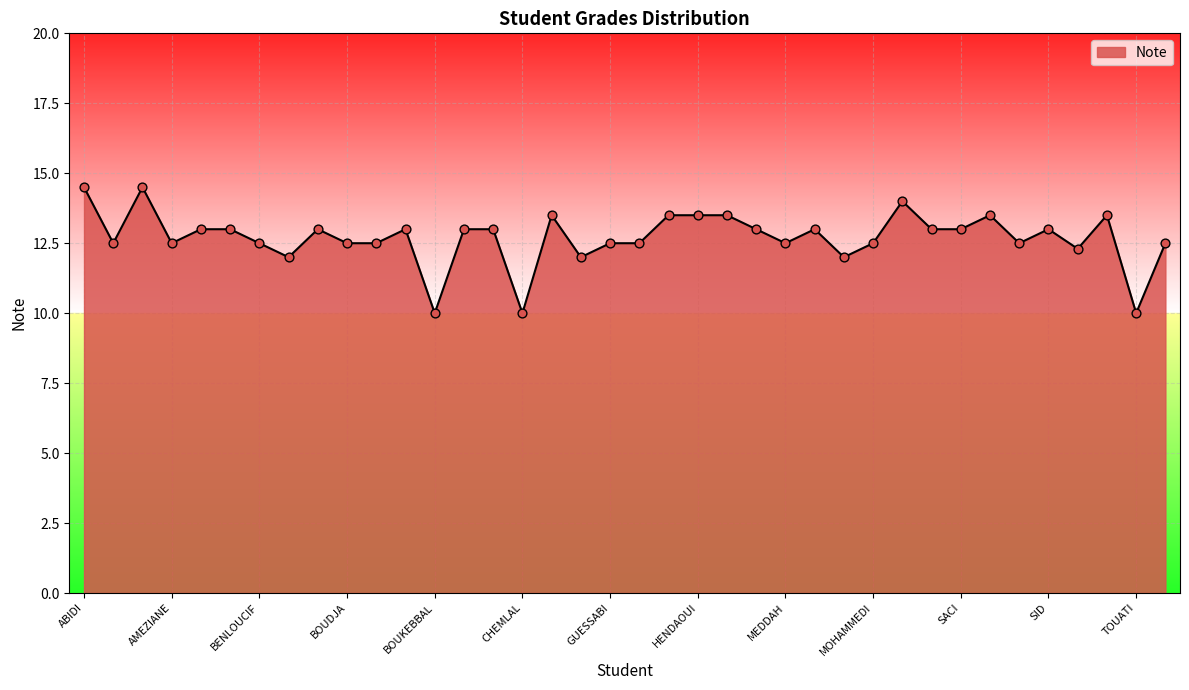

What is the minimum value shown in the chart?

10.0